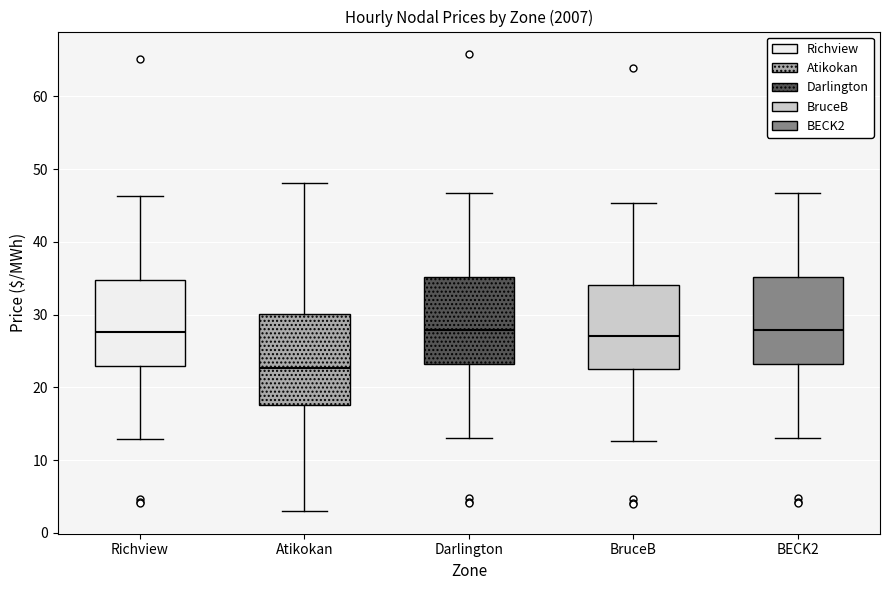

Reading left to right, transcribe this box plot: for each box, give where its median line is, the range the box spans, and where its two whiskers end, as read against the y-axis. The values are not printed on the chart, so give them approximately, as read against the axis.

Richview: median 28, box 23 to 35, whiskers 13 to 46
Atikokan: median 23, box 18 to 30, whiskers 3 to 48
Darlington: median 28, box 23 to 35, whiskers 13 to 47
BruceB: median 27, box 22 to 34, whiskers 13 to 45
BECK2: median 28, box 23 to 35, whiskers 13 to 47